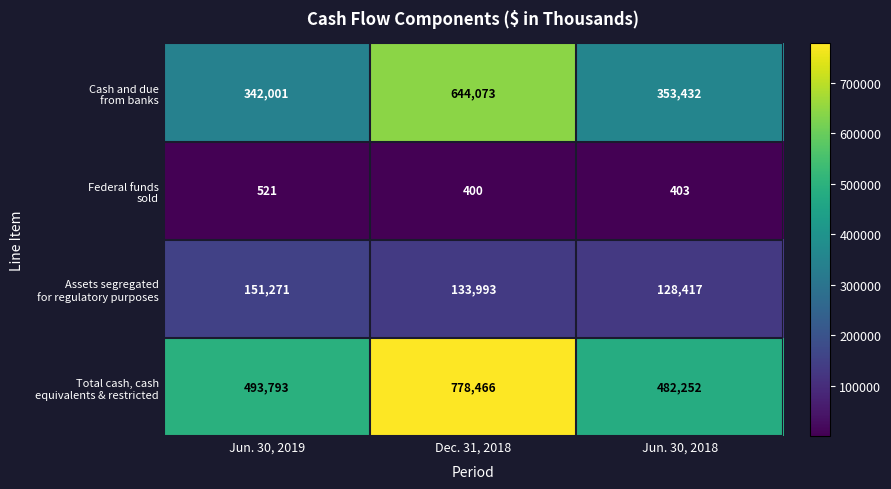

At which category is the sum across all series the highest?

Dec. 31, 2018